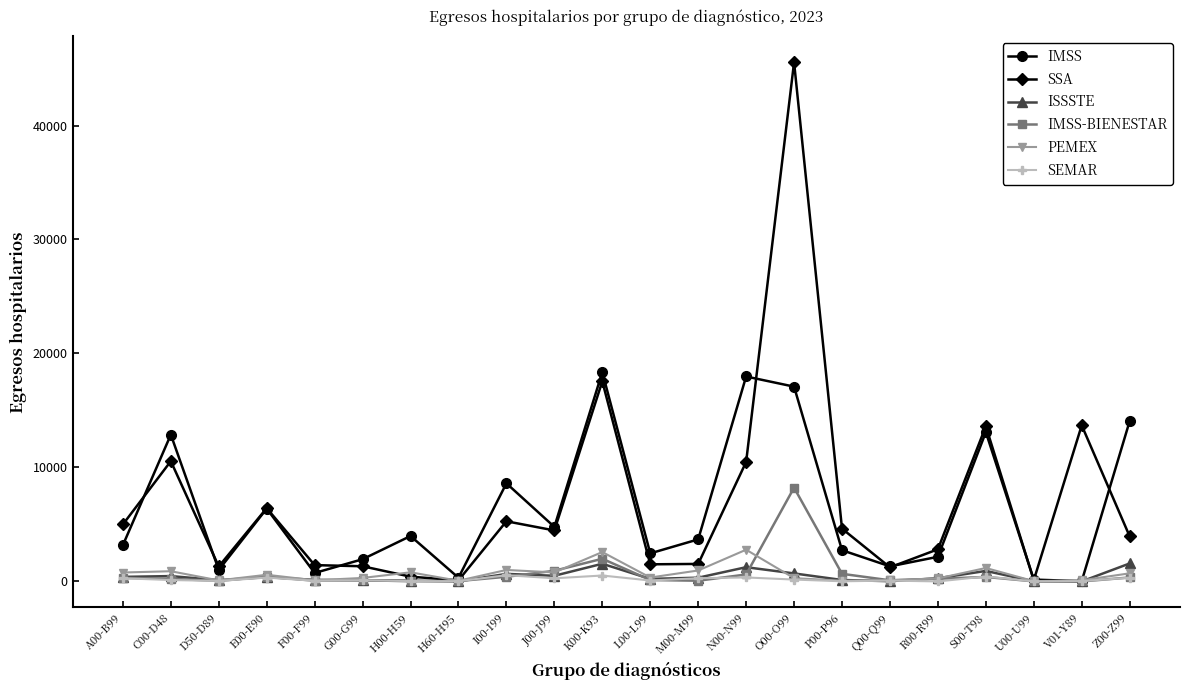

In PEMEX, how many points are lower than both neighbors (excluding endpoints)?

7